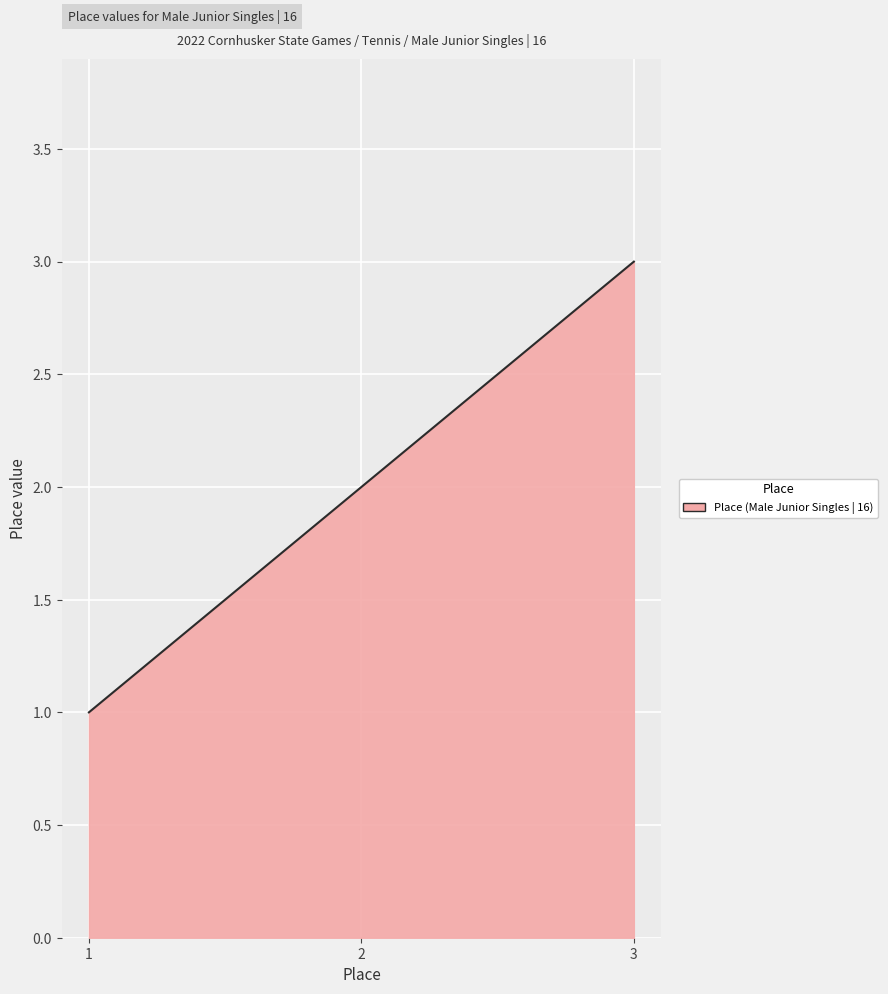

Reading left to right, what are all the values shown in this chart?

1=1	2=2	3=3